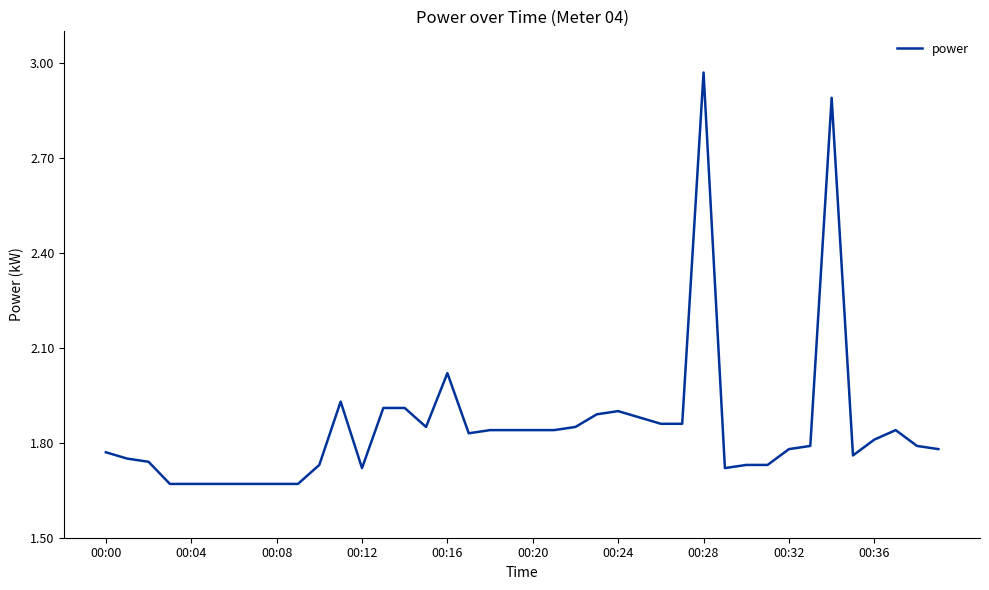

What is the difference between the maximum and minimum values?

1.3